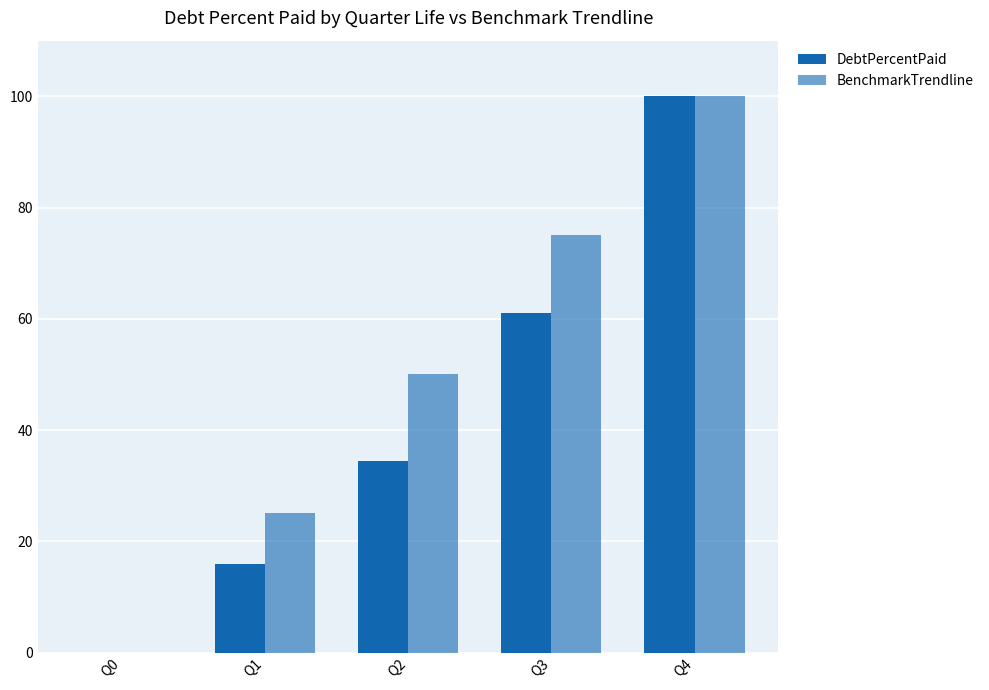

At which label does BenchmarkTrendline first exceed 50?

Q3